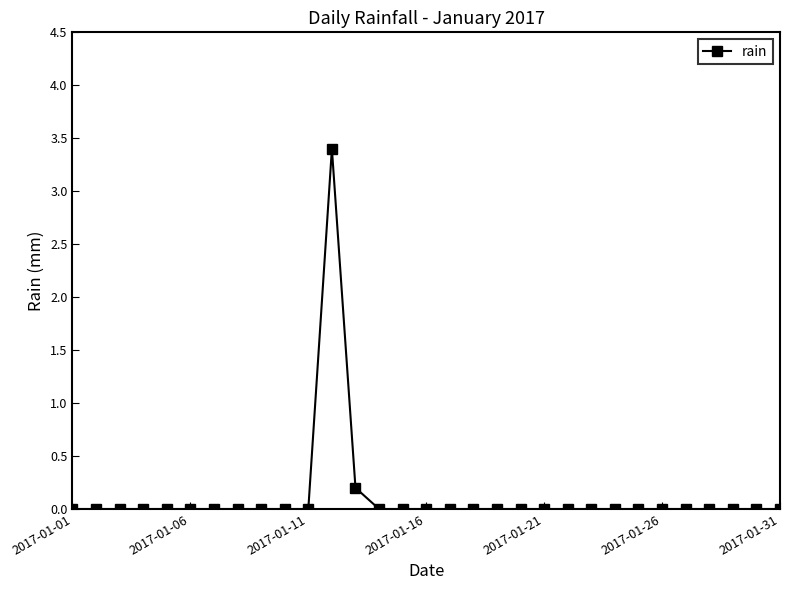

What is the value of the 13th point from the left?

0.2